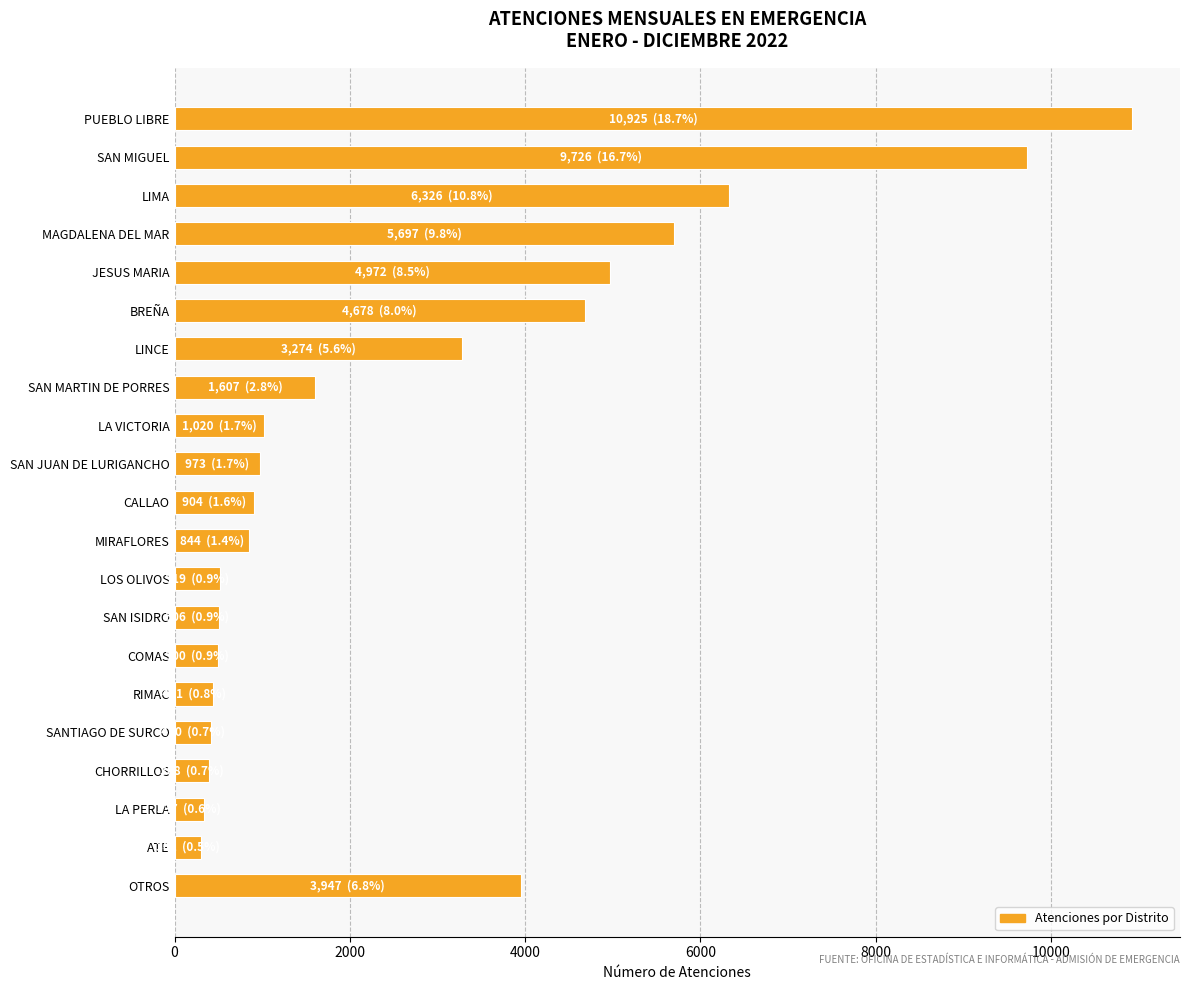

What is the label of the 14th bar from the bottom?

SAN MARTIN DE PORRES